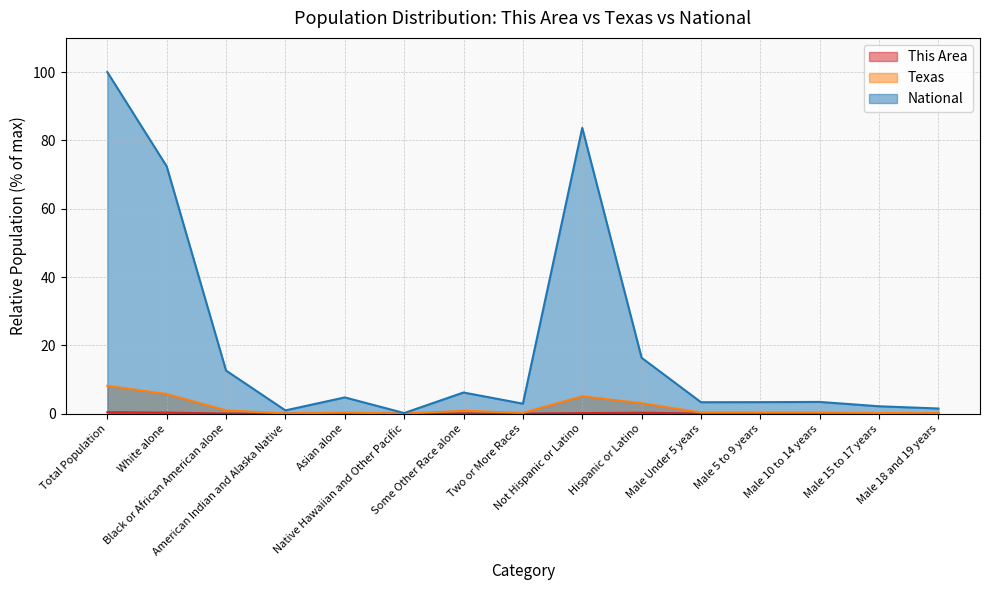

At how many categories does at least one series exceed 21?

3